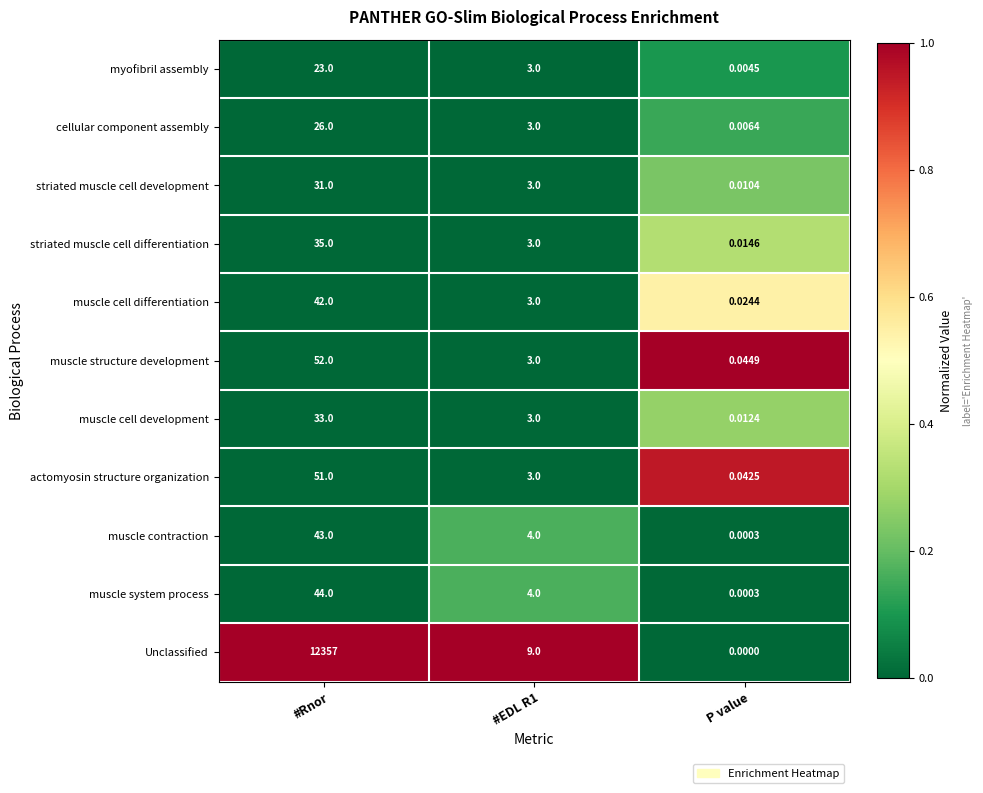

At which category is the sum across all series the highest?

#Rnor